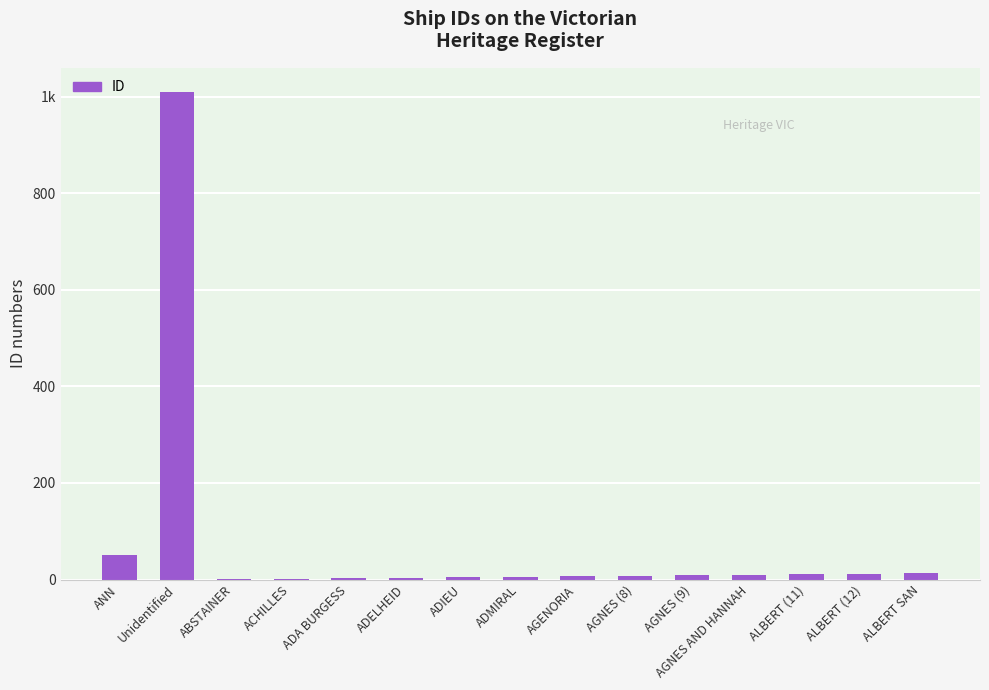

At which label does the data first exceed 8?

ANN